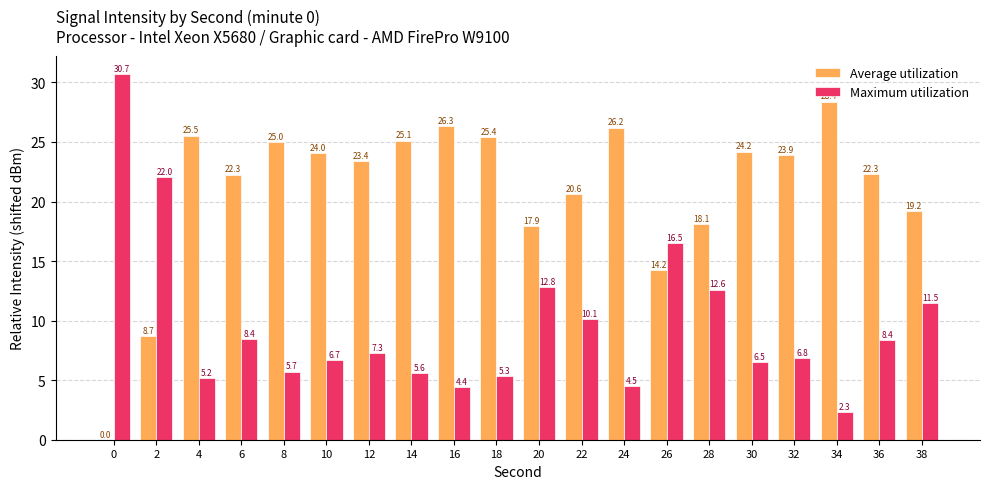

Read the Maximum utilization value at 2.

22.0